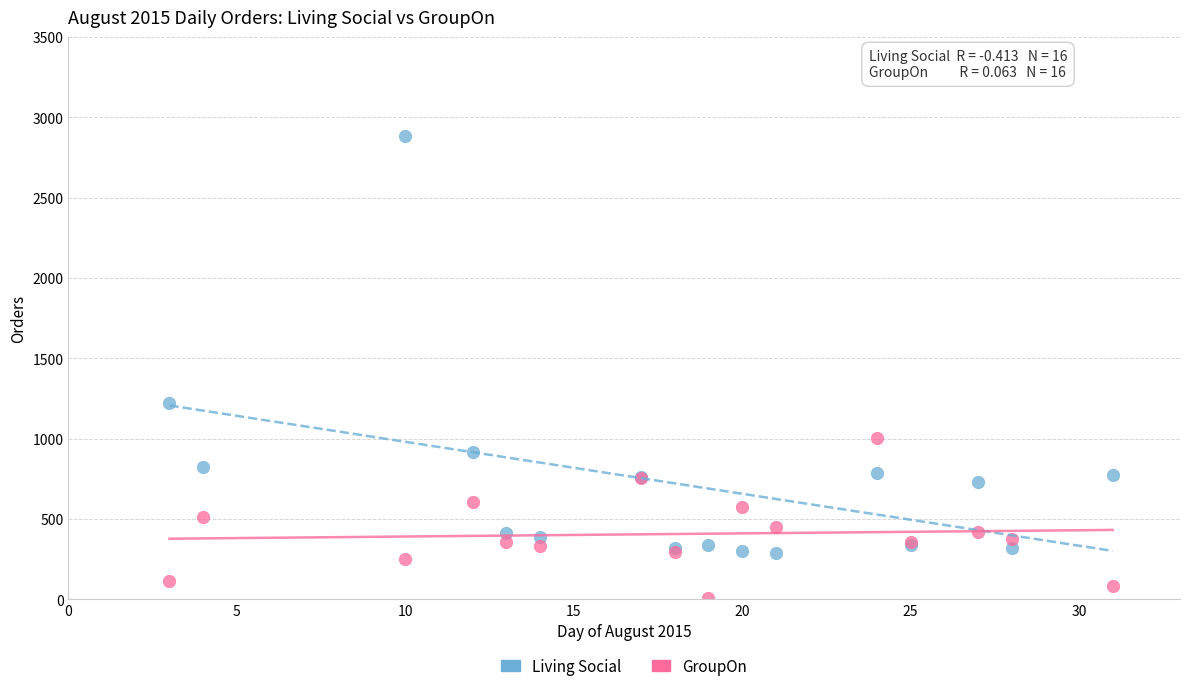

Which series has the largest Y range (max minus min)?

Living Social